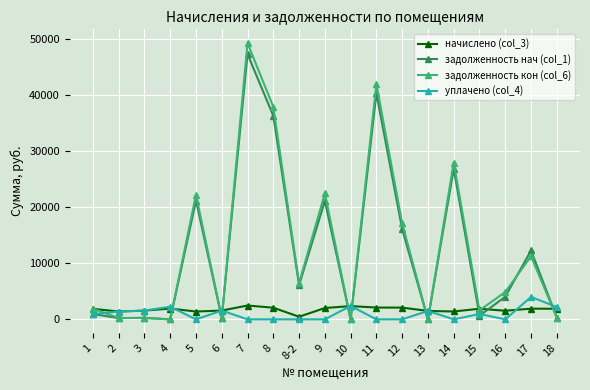

What is the difference between the highest and lowest values at 6?

1309.3